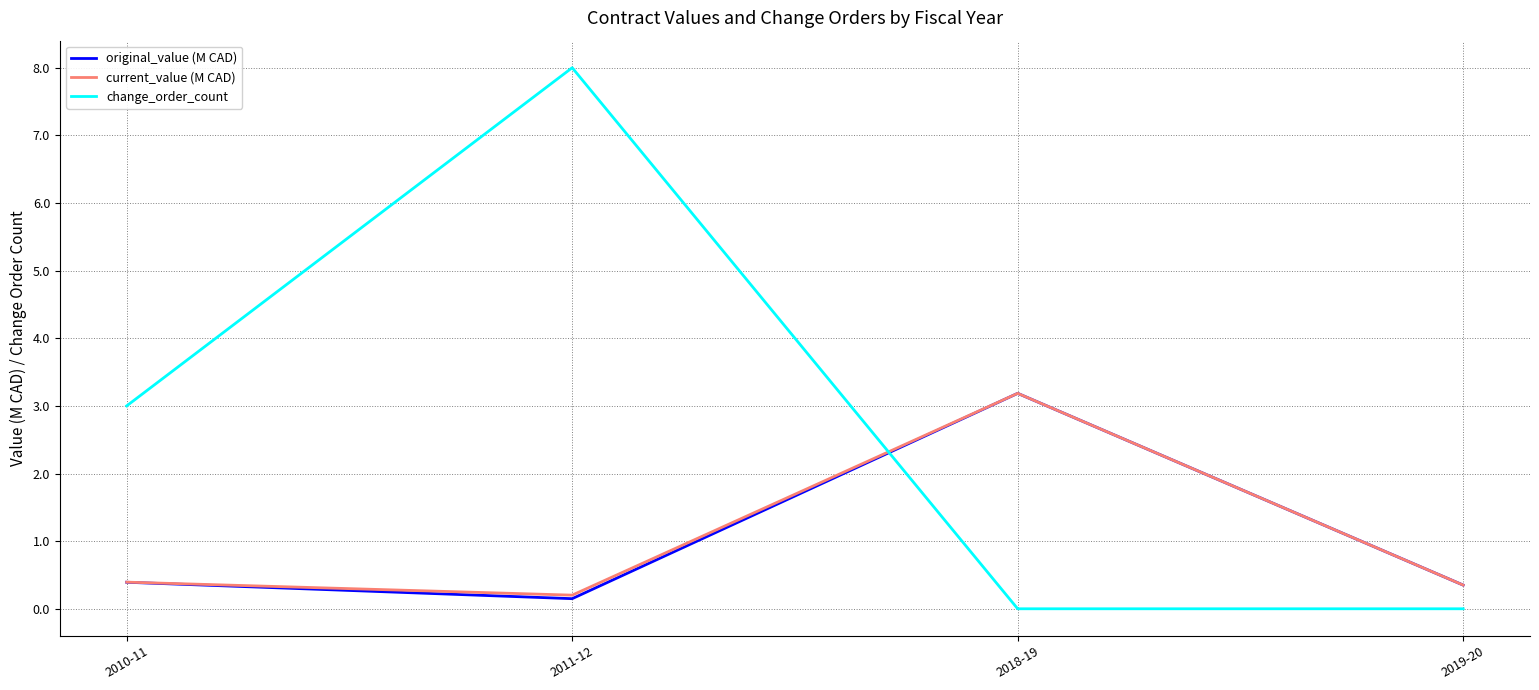

Reading left to right, transcribe all the data shown in this chart.

original_value (M CAD): 2010-11=0.4	2011-12=0.1	2018-19=3.2	2019-20=0.4
current_value (M CAD): 2010-11=0.4	2011-12=0.2	2018-19=3.2	2019-20=0.4
change_order_count: 2010-11=3.0	2011-12=8.0	2018-19=0.0	2019-20=0.0